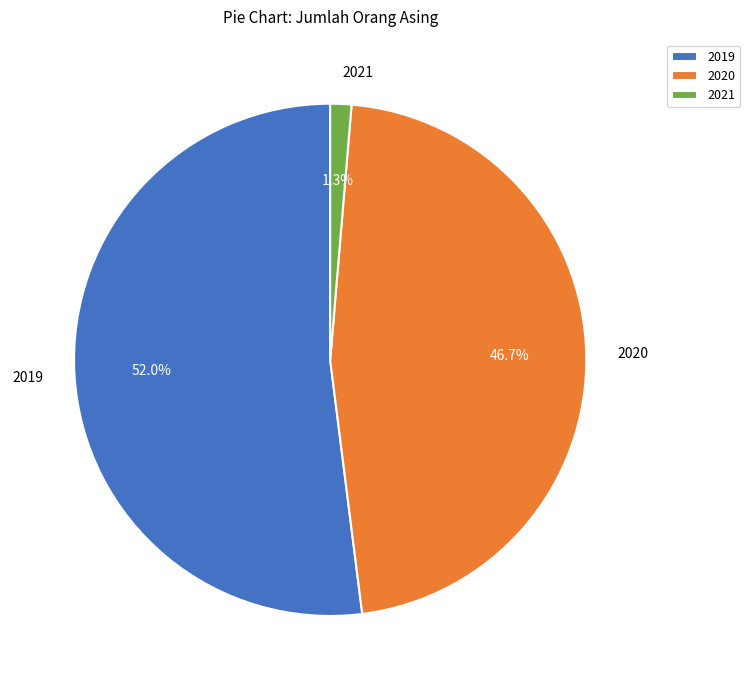

True or false: 2019 accounts for 61% of the total.

False